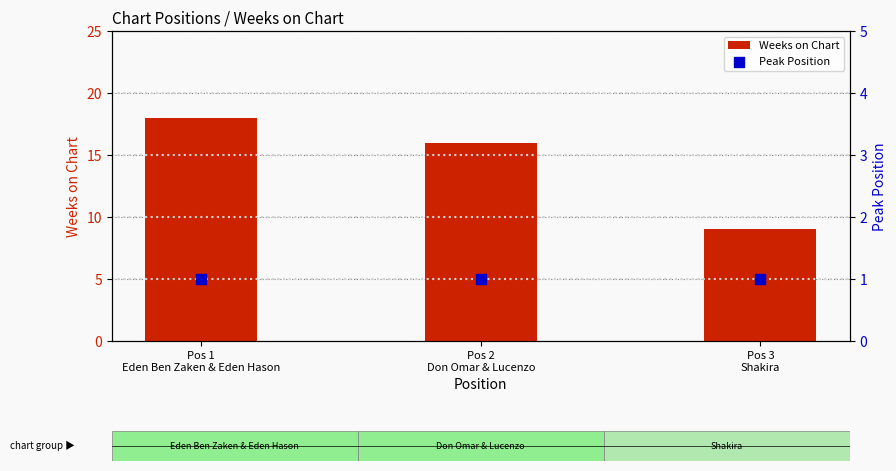

Which series has the largest total across all categories?

Weeks on Chart